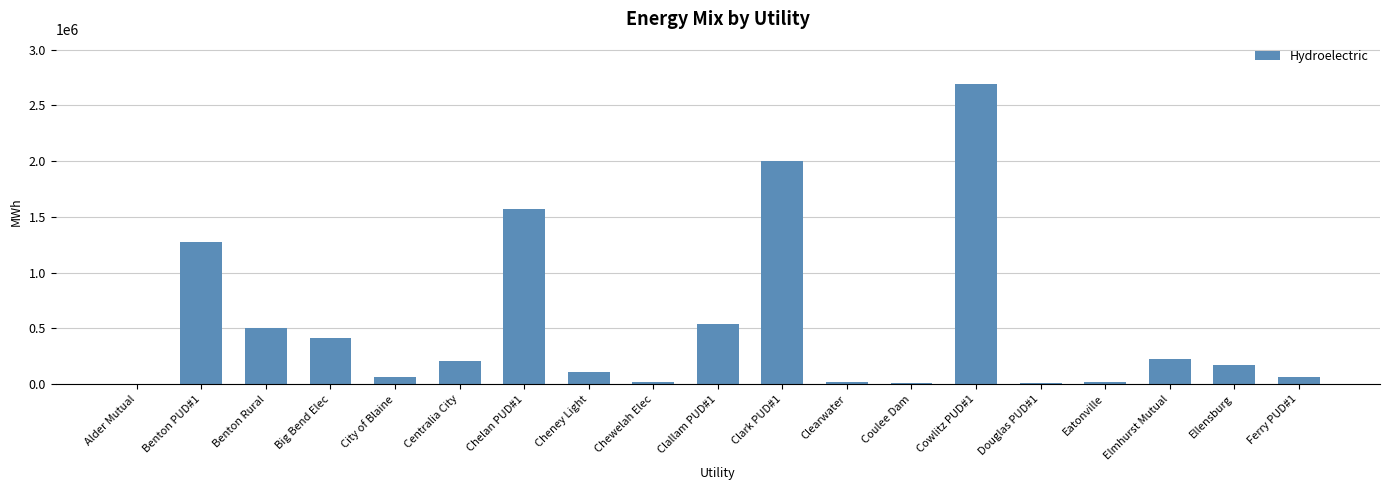

Between Clark PUD#1 and Ellensburg, which is larger?

Clark PUD#1